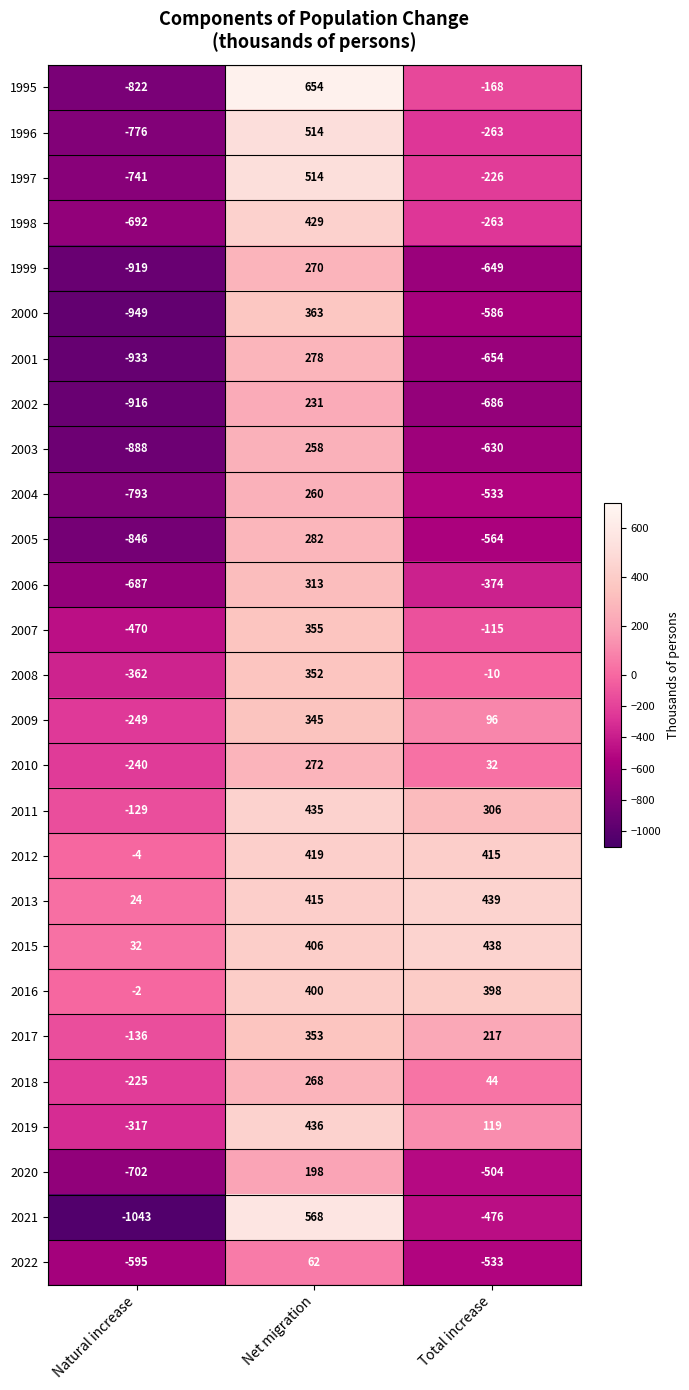

Which series has the widest spread of values?

2021